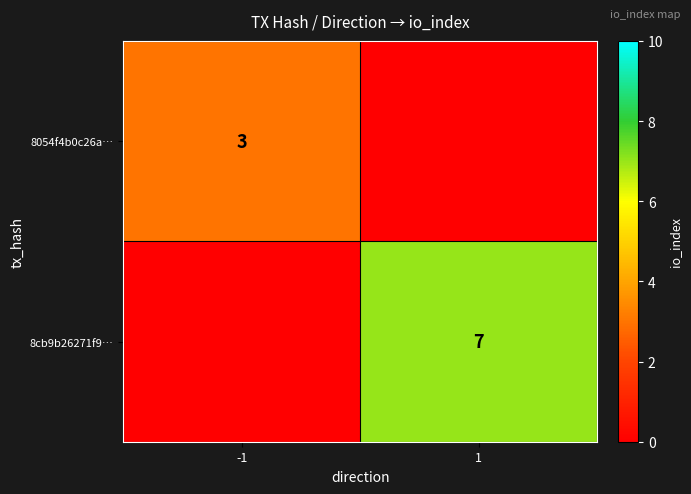

Is it true that 8054f4b0c26a… equals 3 at -1?

True